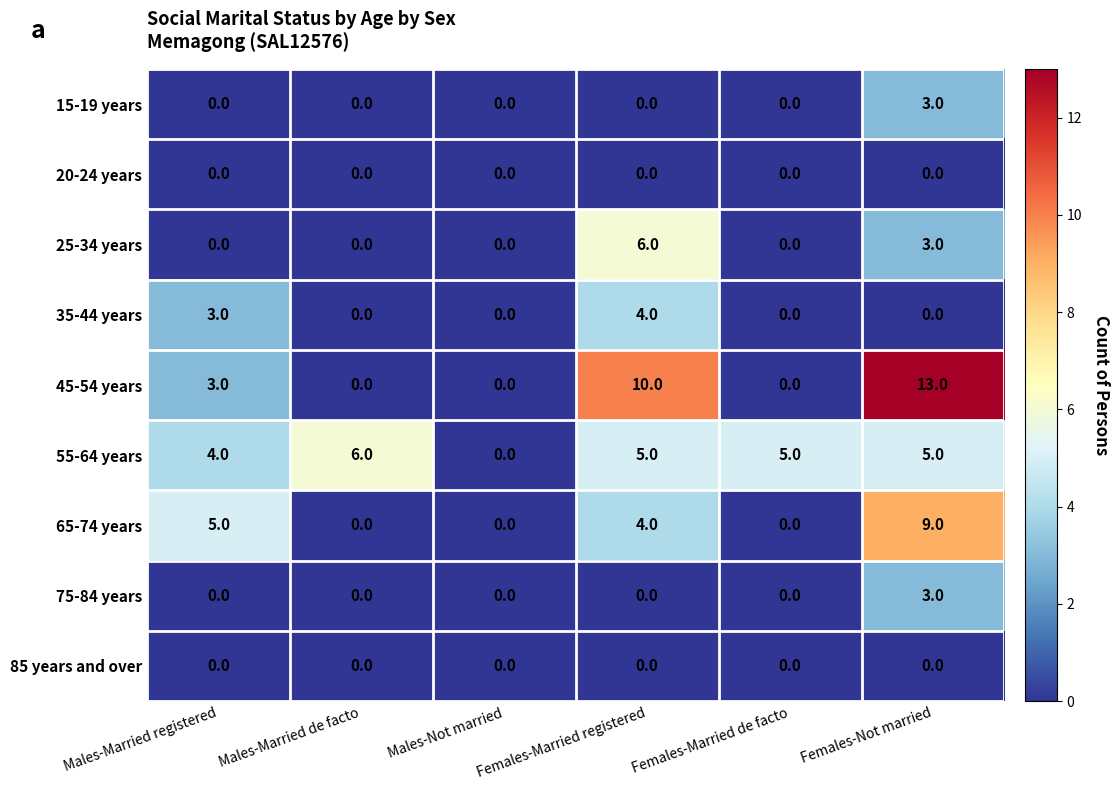

Which series changed the most between Females-Married de facto and Females-Not married?

45-54 years